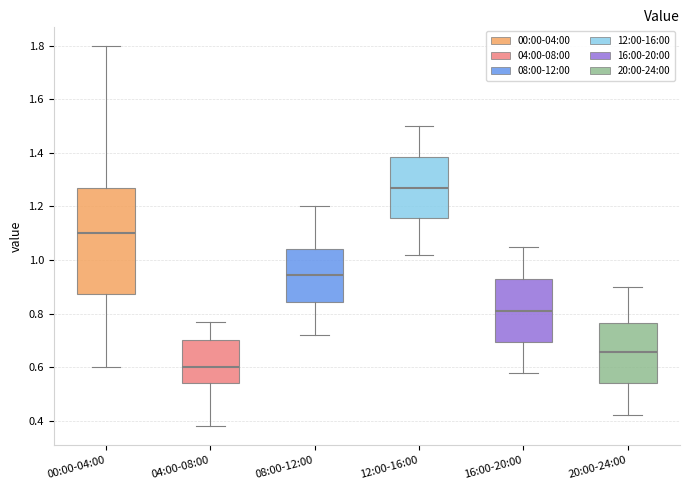

Reading left to right, transcribe this box plot: for each box, give where its median line is, the range the box spans, and where its two whiskers end, as read against the y-axis. The values are not printed on the chart, so give them approximately, as read against the axis.

00:00-04:00: median 1.10, box 0.88 to 1.28, whiskers 0.60 to 1.80
04:00-08:00: median 0.60, box 0.54 to 0.70, whiskers 0.38 to 0.78
08:00-12:00: median 0.94, box 0.84 to 1.04, whiskers 0.72 to 1.20
12:00-16:00: median 1.28, box 1.16 to 1.38, whiskers 1.02 to 1.50
16:00-20:00: median 0.82, box 0.70 to 0.92, whiskers 0.58 to 1.06
20:00-24:00: median 0.66, box 0.54 to 0.76, whiskers 0.42 to 0.90